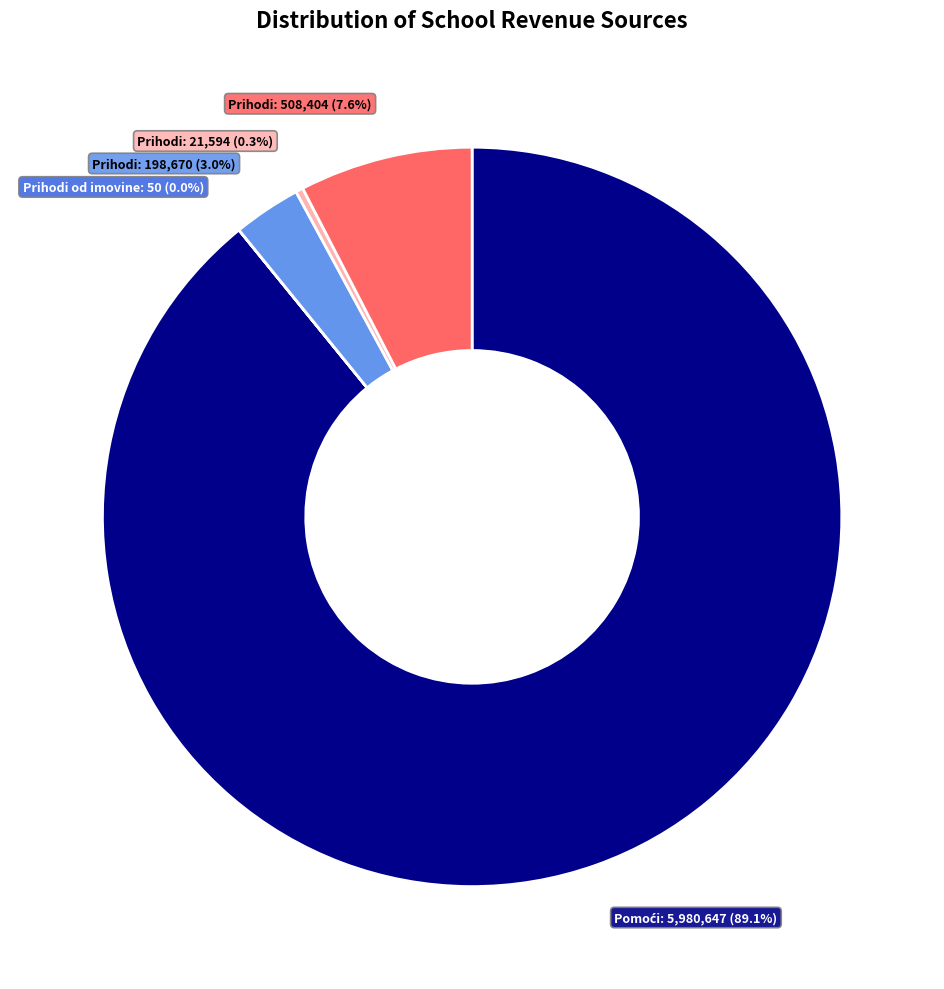

Does any single category account for the majority?

Yes